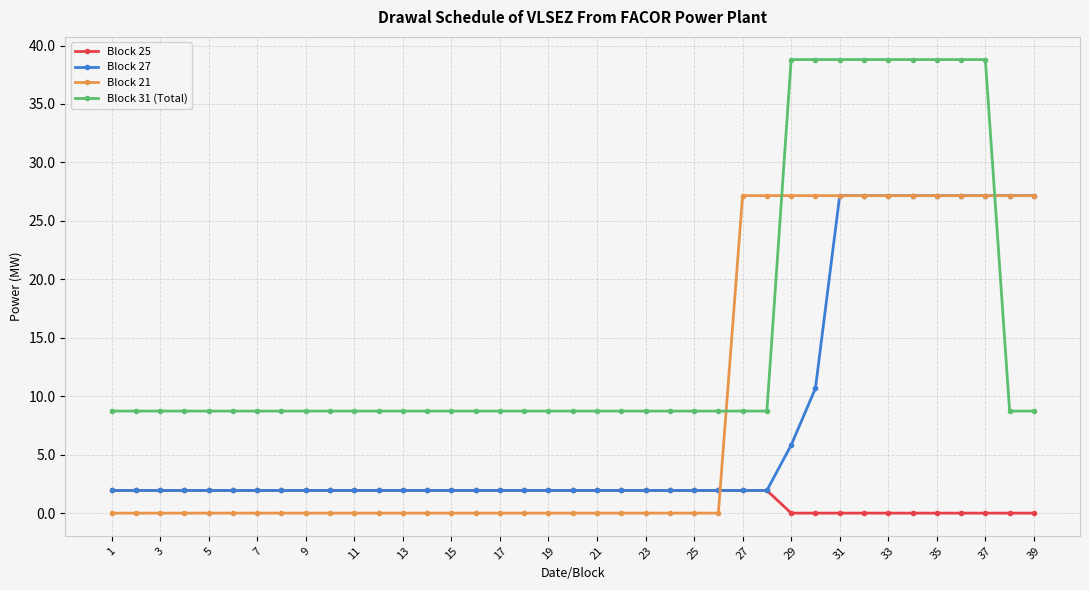

At how many categories does at least one series exceed 38?

9